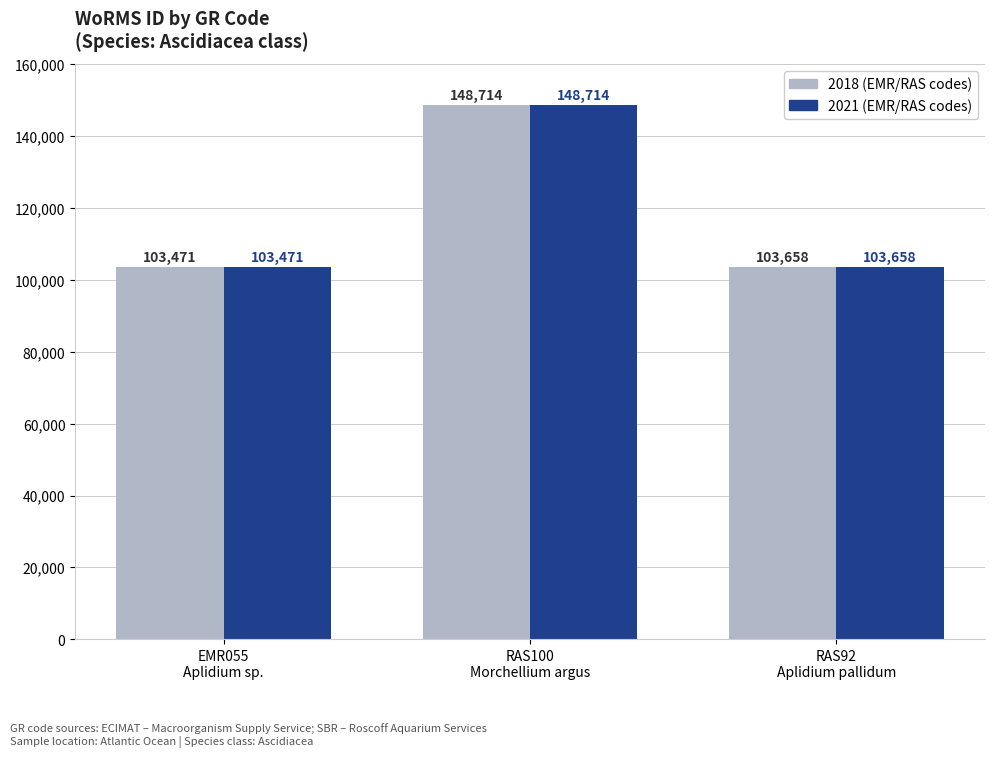

What is the minimum value shown in the chart?

103471